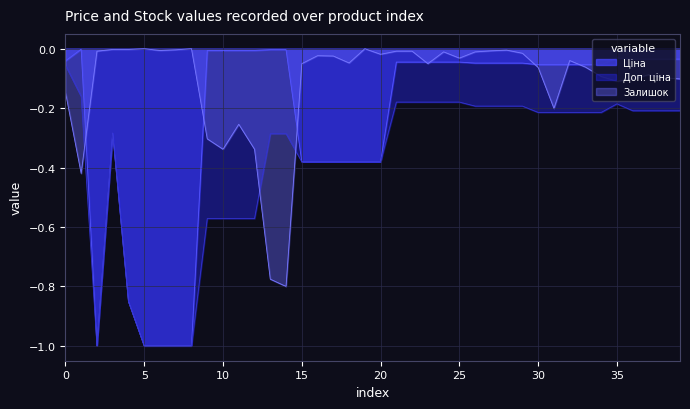

List the series in order of their peak value, highest first.

Залишок, Ціна, Доп. ціна